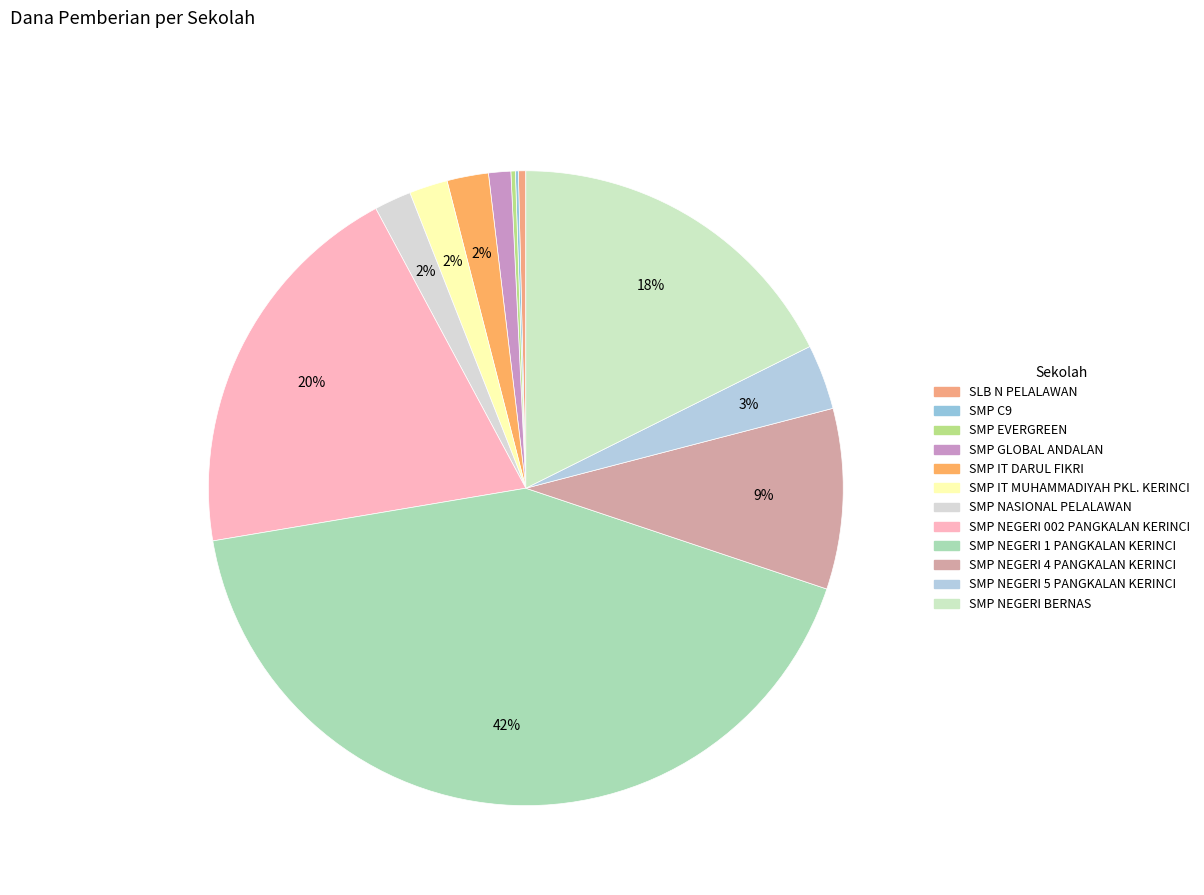

Is it true that SMP NASIONAL PELALAWAN is 2% of the pie?

True